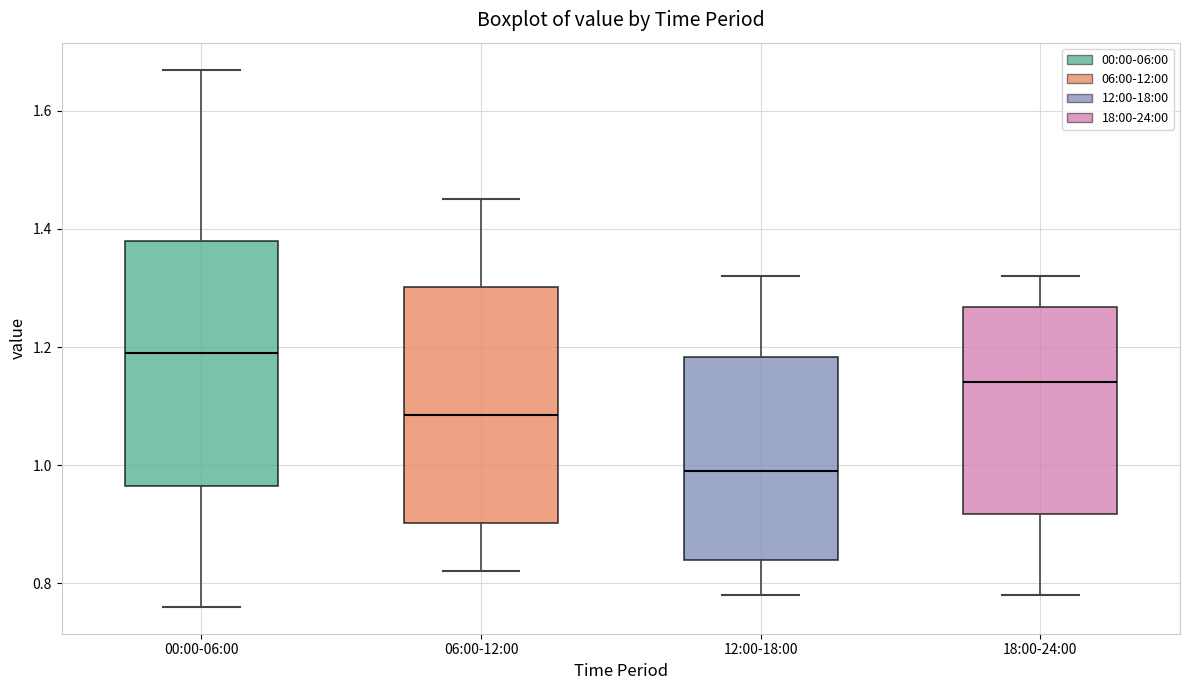

Which box has the lowest median line?

12:00-18:00